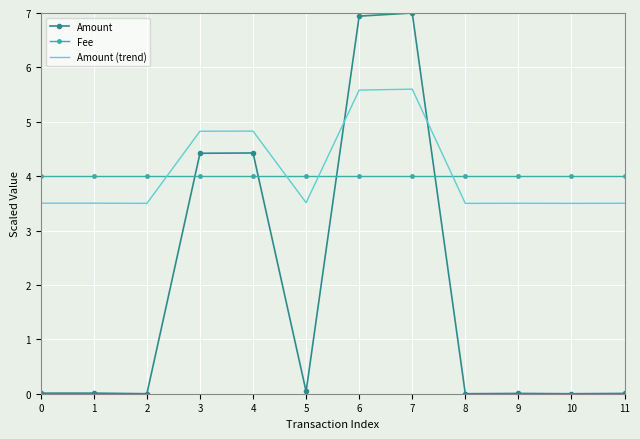

How many intersections are there between Amount (trend) and Fee?

4